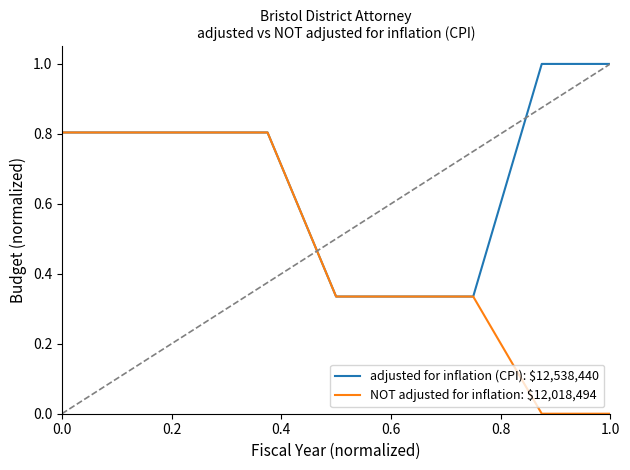

Which series has the largest total across all categories?

adjusted for inflation (CPI): $12,538,440